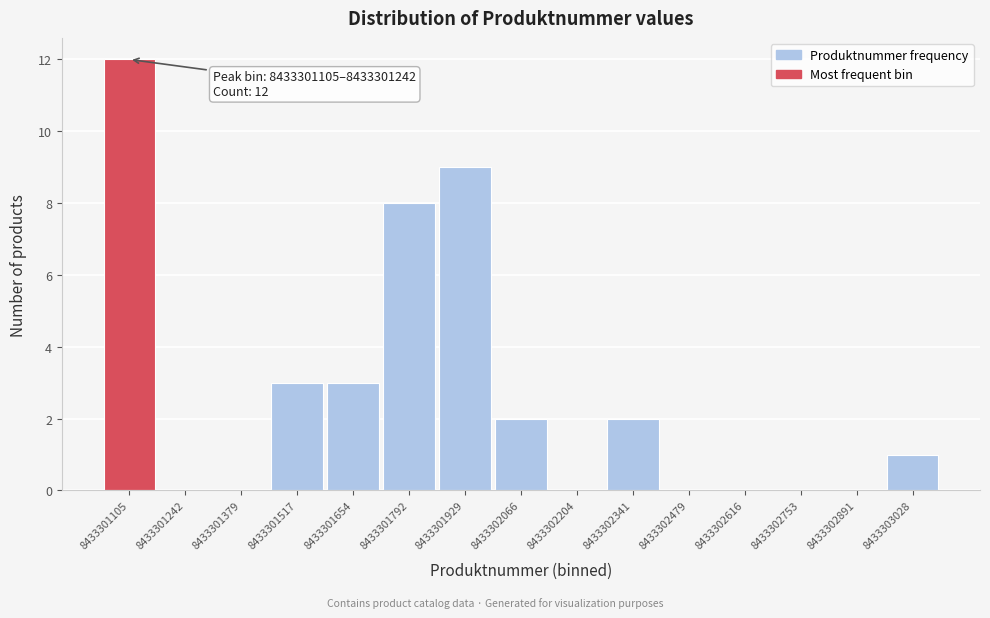

Reading left to right, what are all the values shown in this chart?

8433301105=12	8433301242=0	8433301379=0	8433301517=3	8433301654=3	8433301792=8	8433301929=9	8433302066=2	8433302204=0	8433302341=2	8433302479=0	8433302616=0	8433302753=0	8433302891=0	8433303028=1